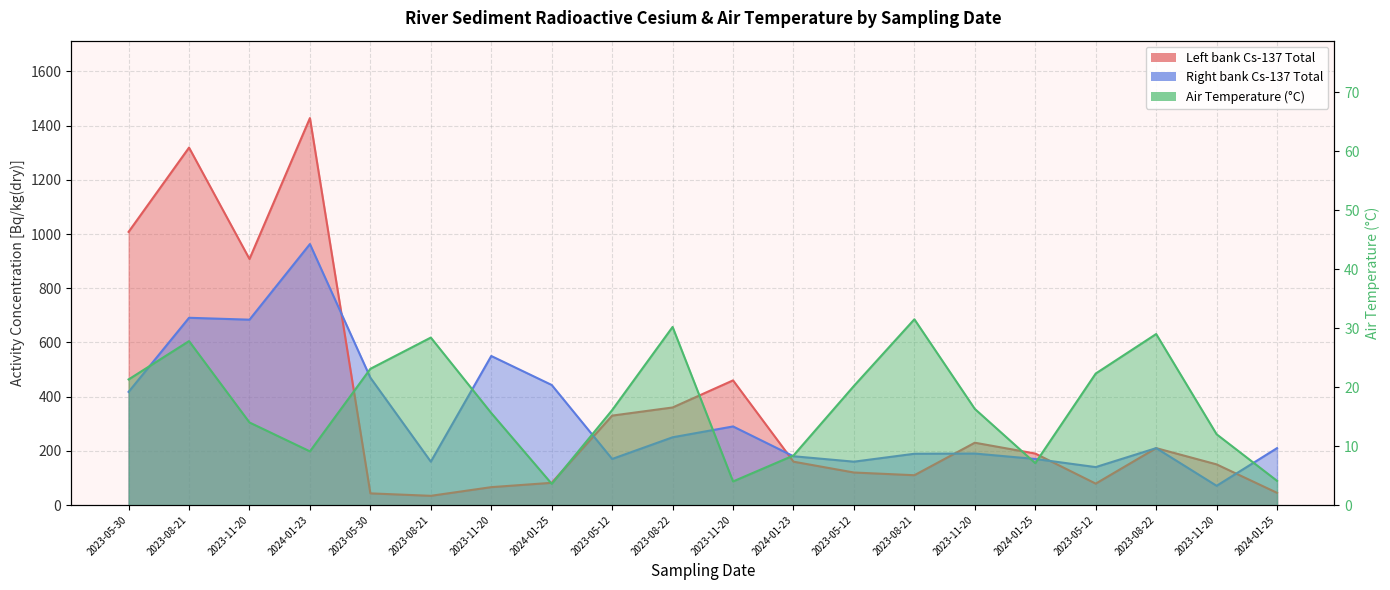

The value of Left bank Cs-137 Total at 2023-11-20 is 150.0. True or false?

True